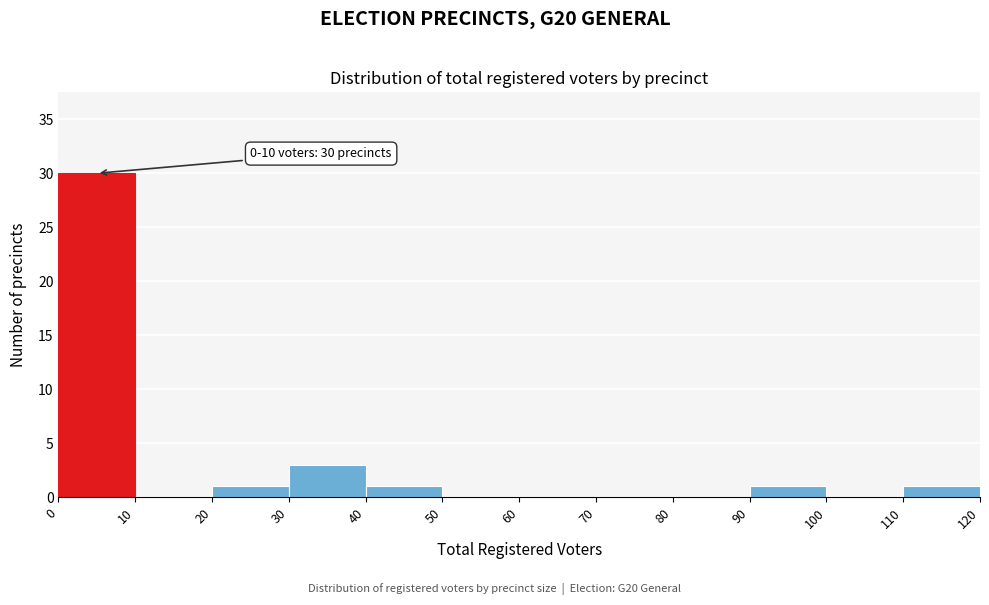

Over which range of the x-axis is the bar tallest?

0 to 10